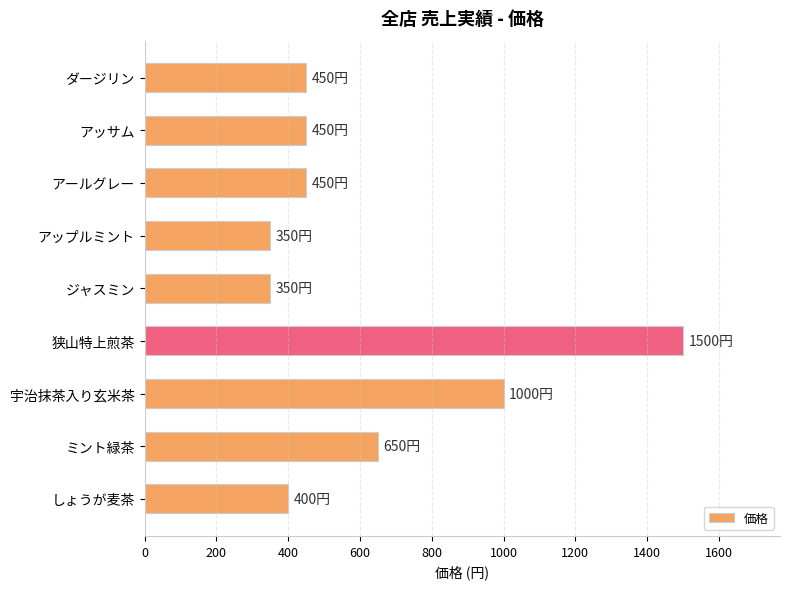

What is the approximate value at アッサム?

450